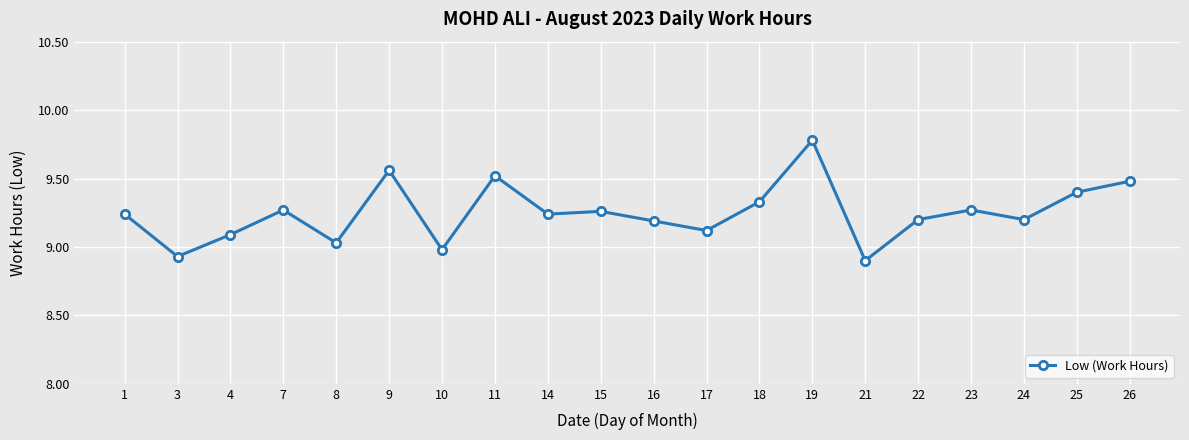

Which label corresponds to the largest value in the chart?

19